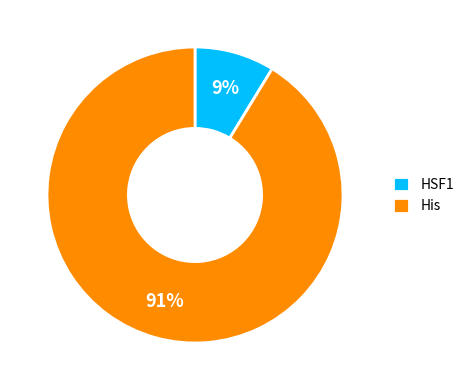

Is the sum of HSF1 and His greater than half?

Yes